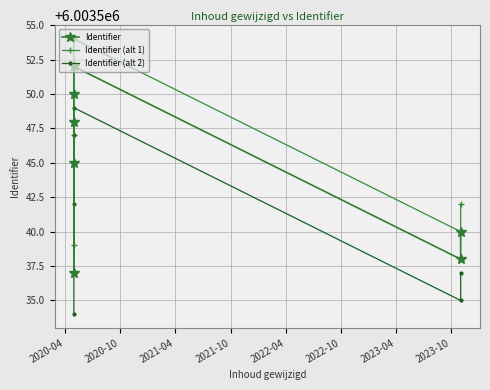

True or false: Identifier (alt 1) has more than 0 interior local peaks.

True